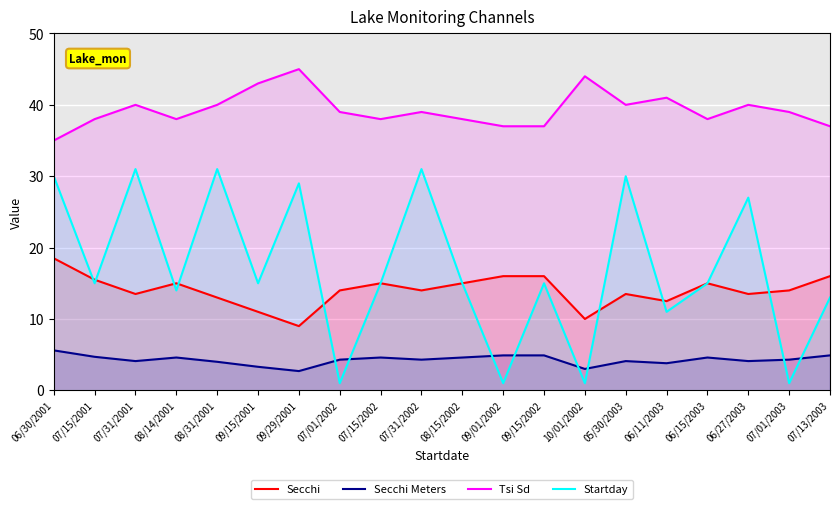

Which category has the lowest value in the Tsi Sd series?

06/30/2001